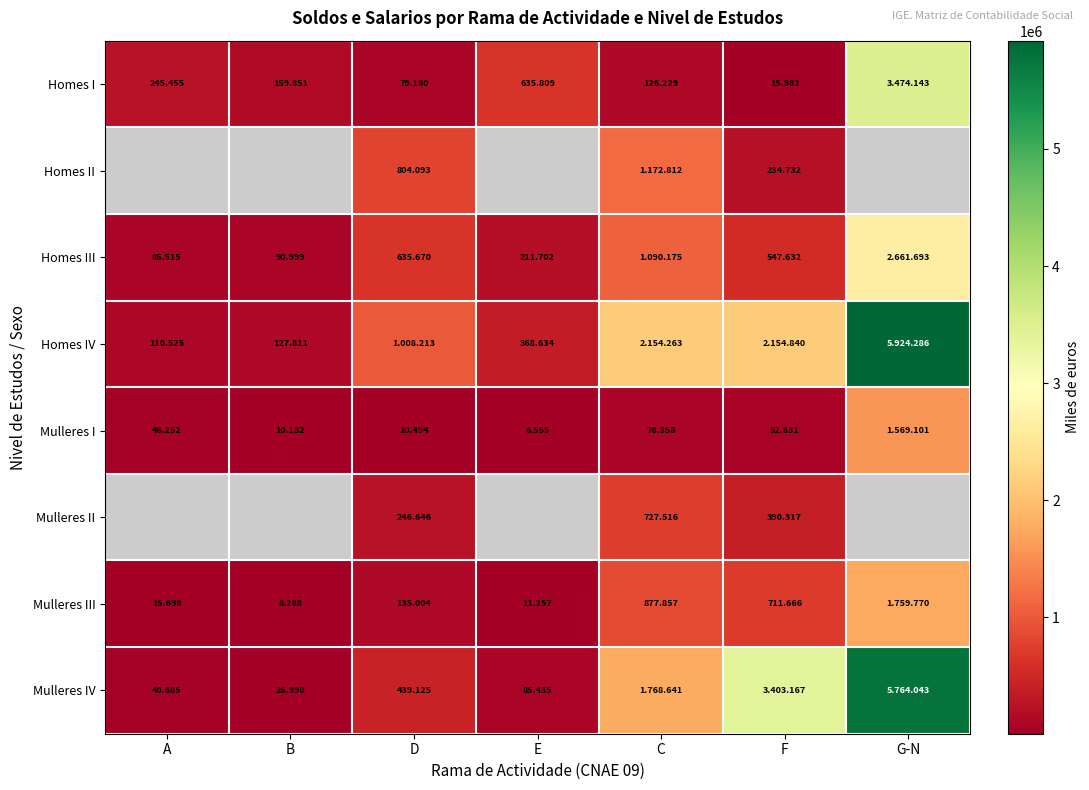

The value of Mulleres II at E is -284892. True or false?

False